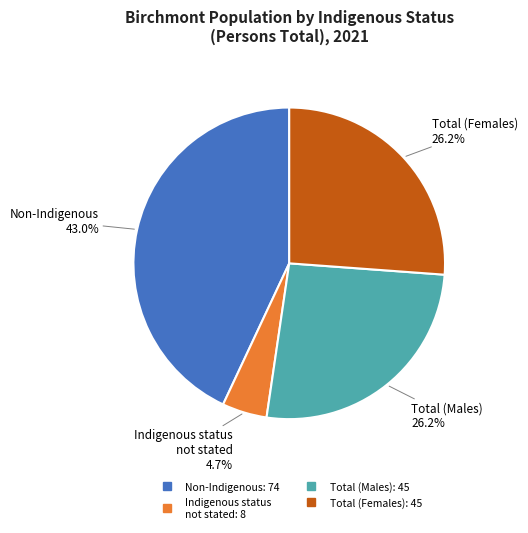

Is there a majority slice in this chart?

No